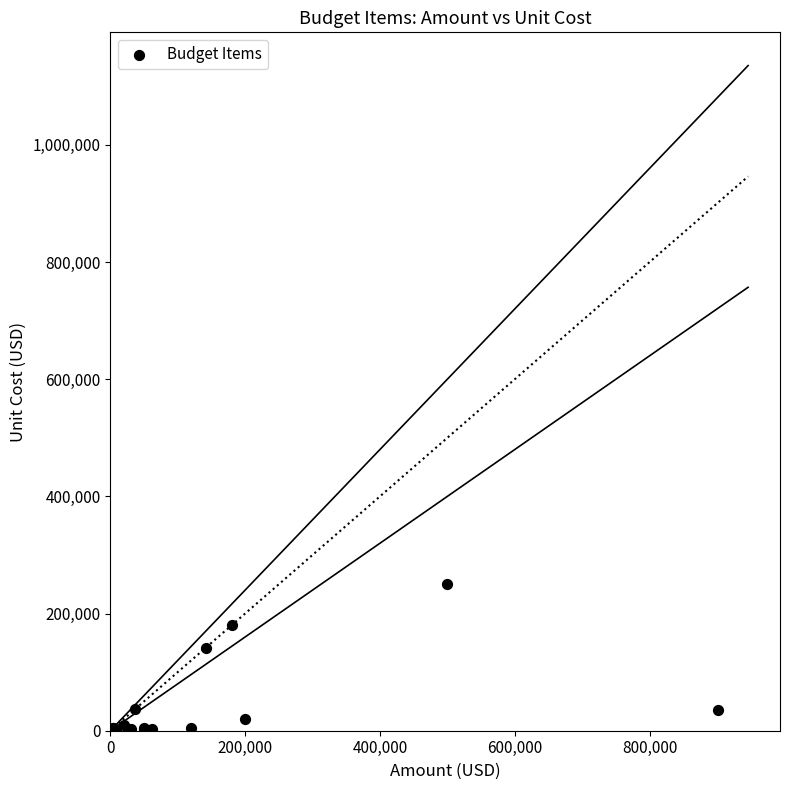

What Y value in the scatter plot is closest to 125015?

142000.0